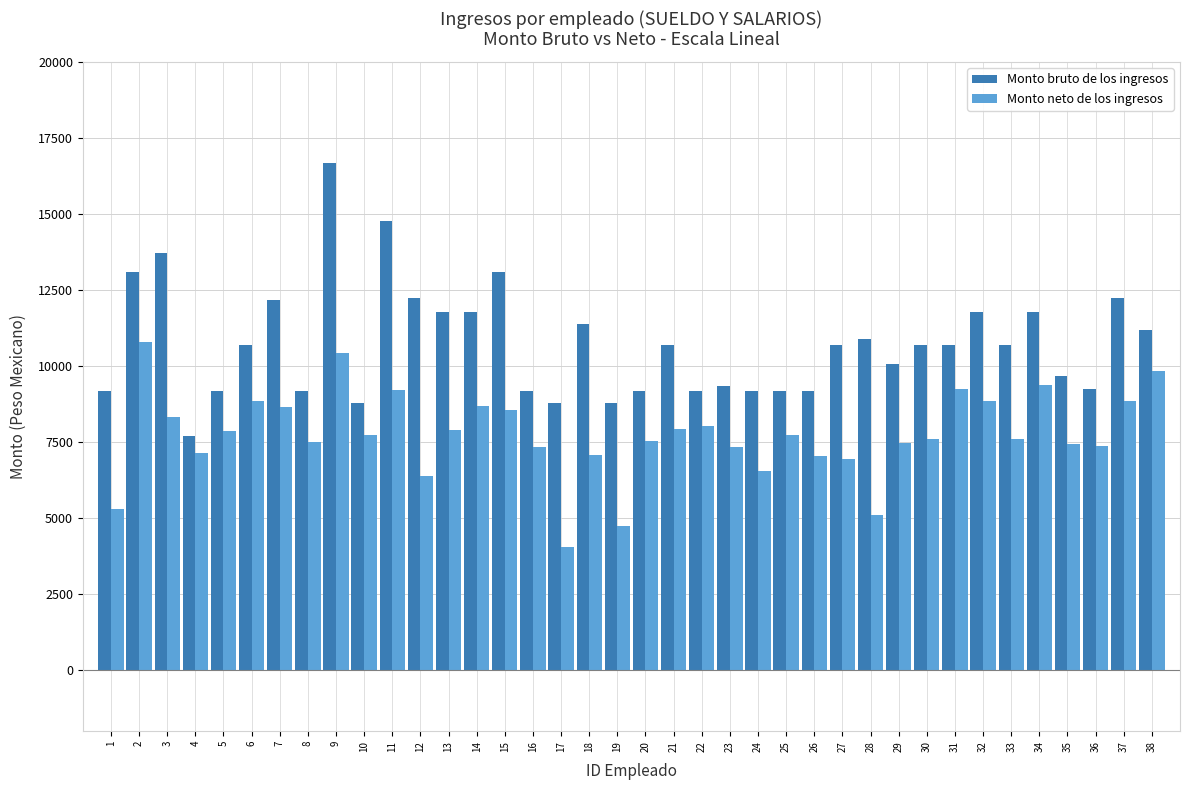

At how many categories does at least one series exceed 4118?

38